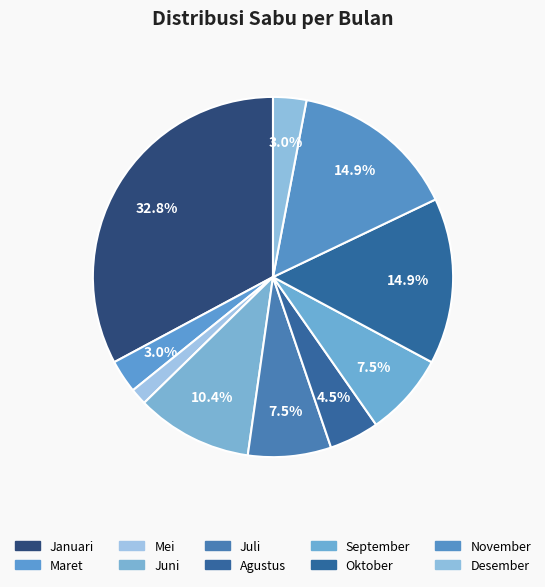

Approximately how many times larger is the value at Agustus compared to Januari?

0.1